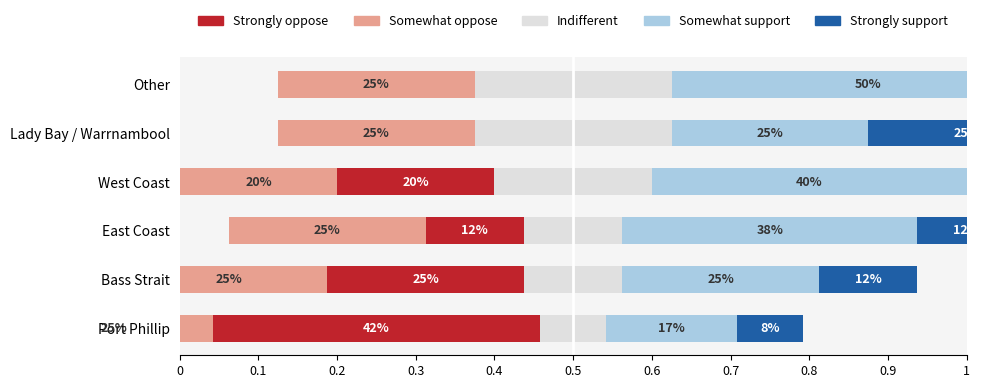

How many distinct data groups are displayed?

5